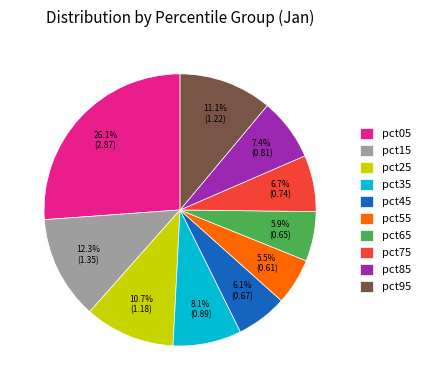

The pct95 slice represents 11% of the pie. True or false?

True